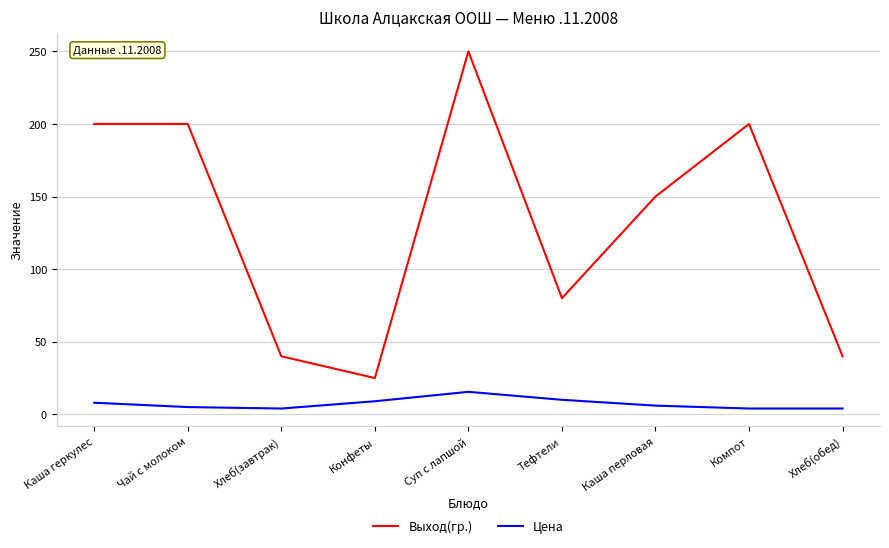

How many lines are shown in the chart?

2